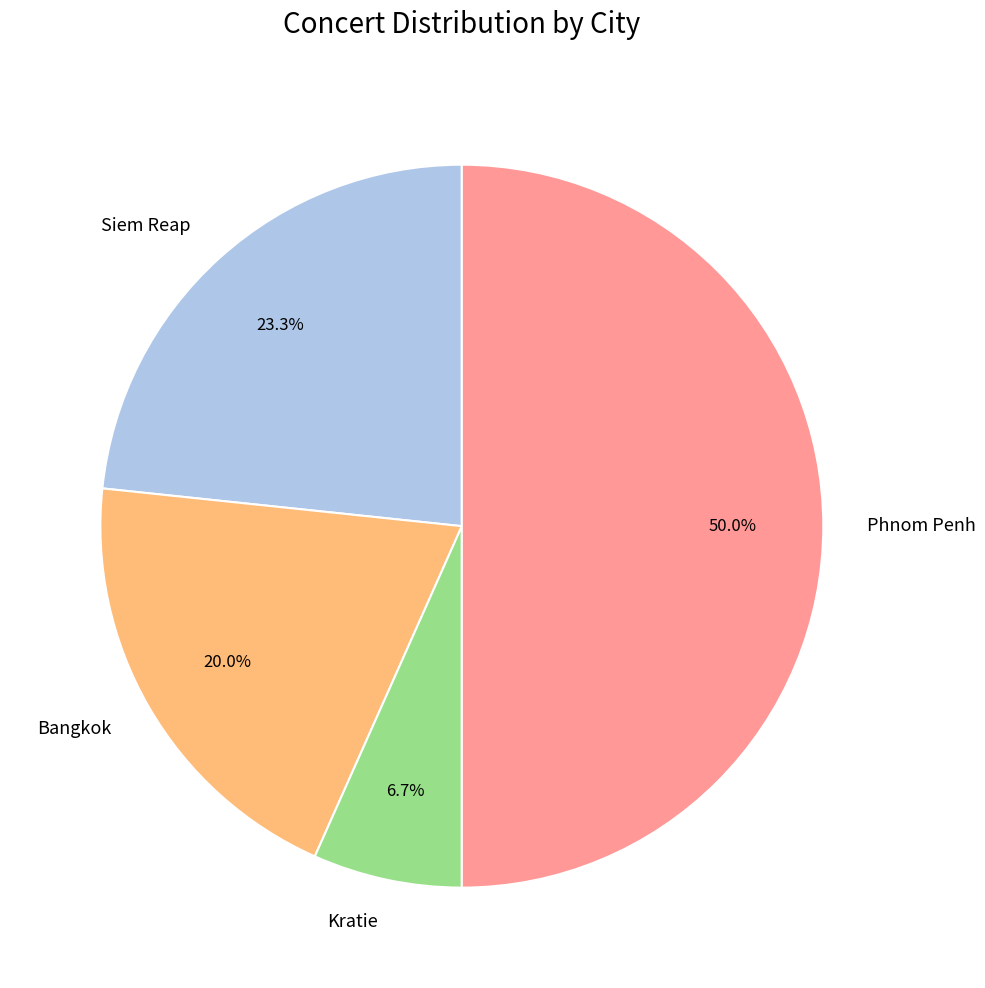

The Siem Reap slice represents 33% of the pie. True or false?

False